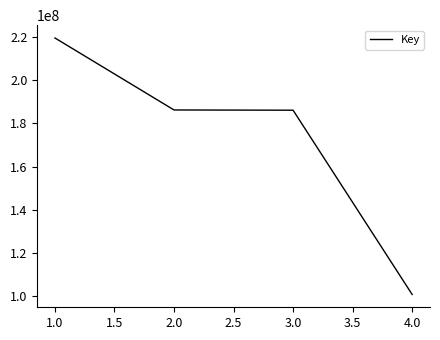

Is it true that the value at 4.0 is 60952208?

False